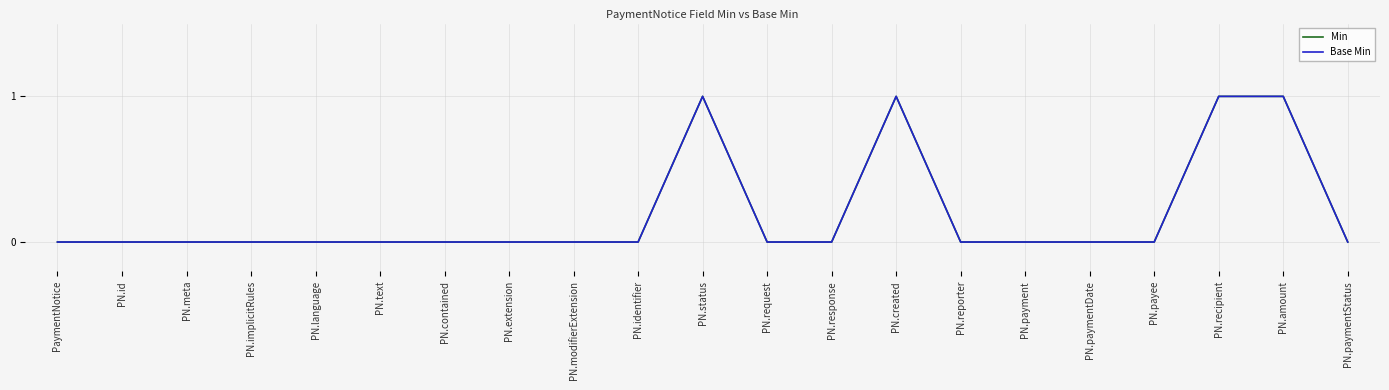

Is this an area chart (filled region under the line)?

No